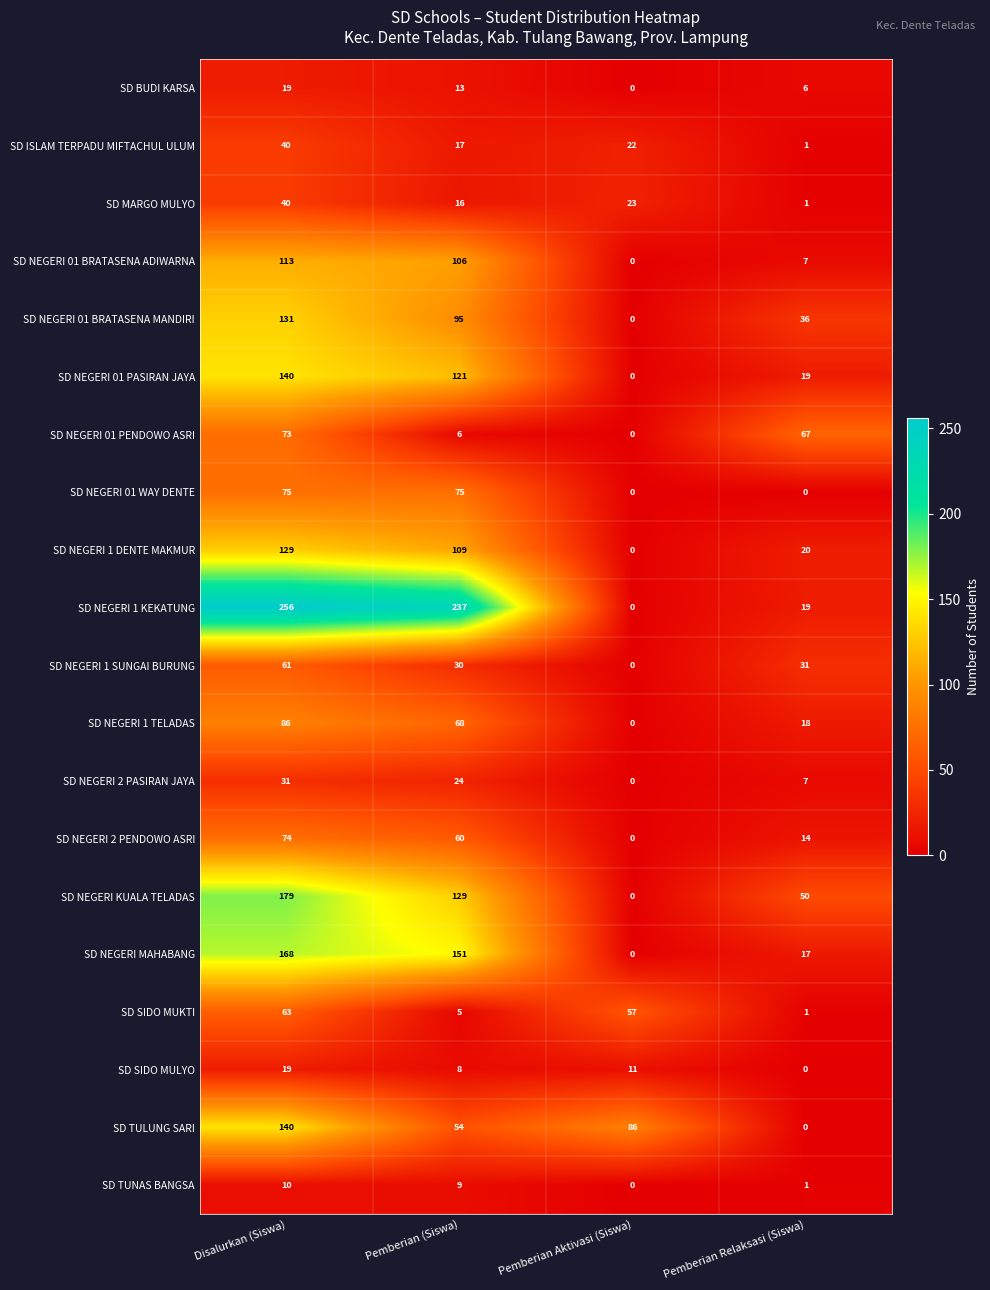

Count the SD MARGO MULYO values in the range 16 to 40.

3